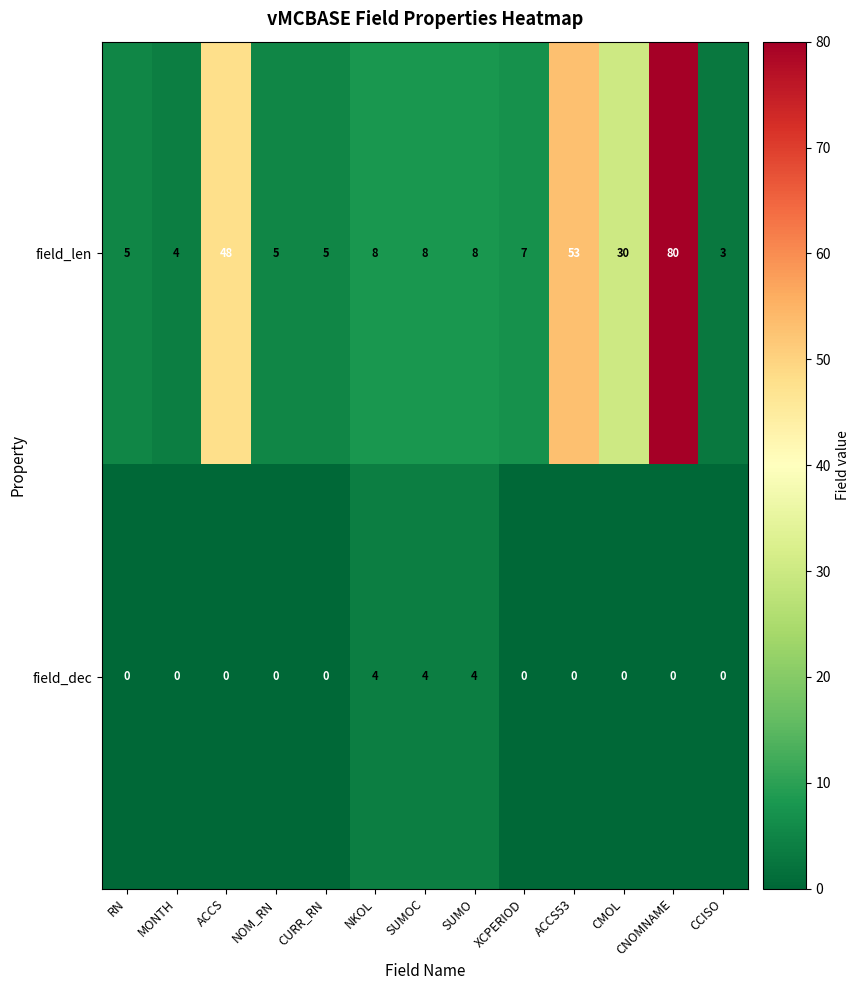

How many values in the field_len series are below 8?

6